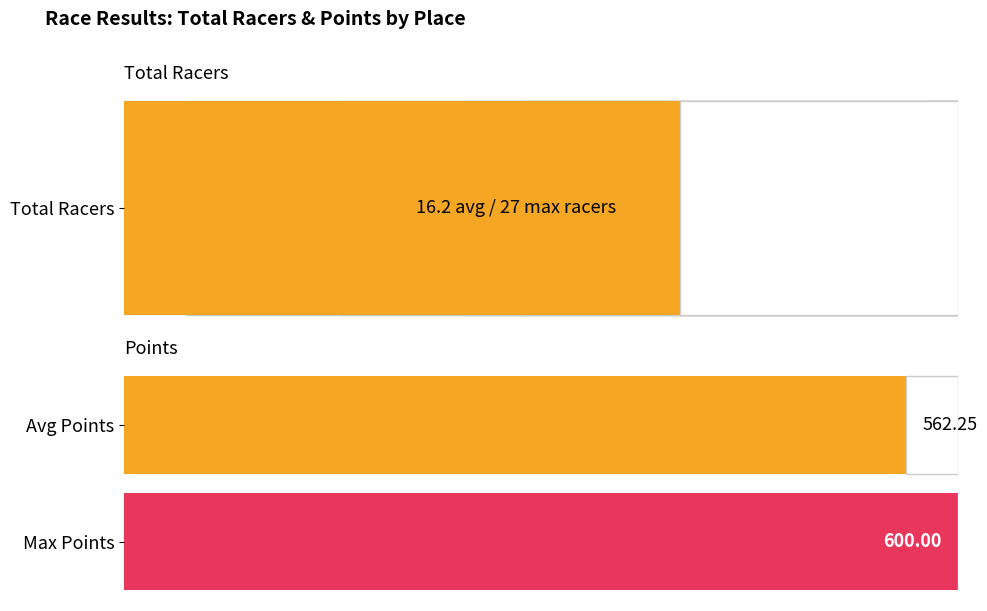

The Total Racers series shows 1.7 at 6. True or false?

False